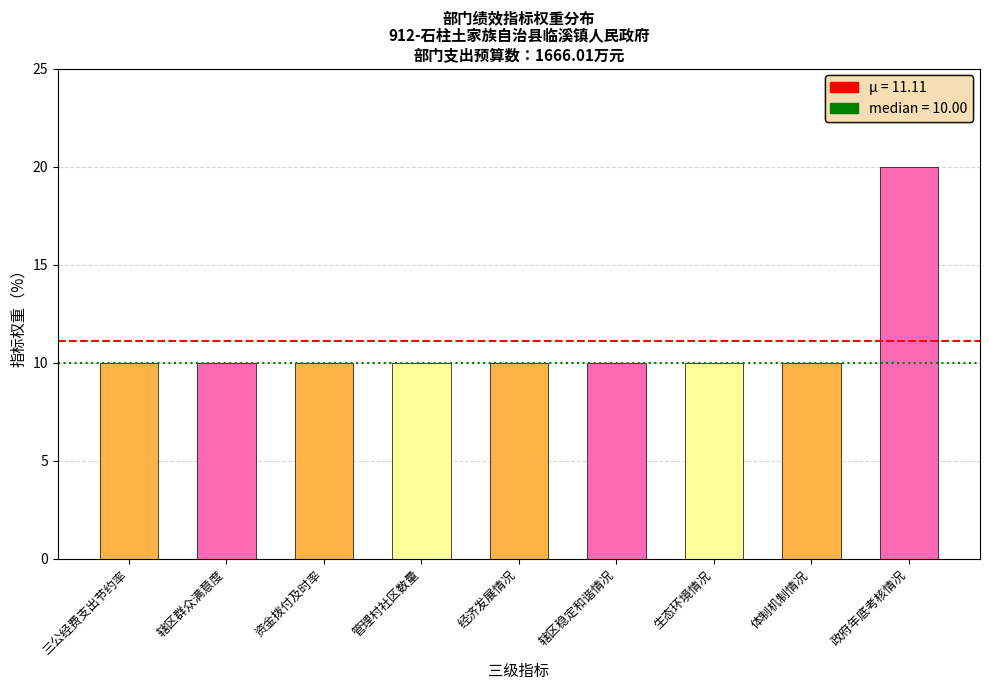

Read the value at 政府年底考核情况, to the nearest 10.

20